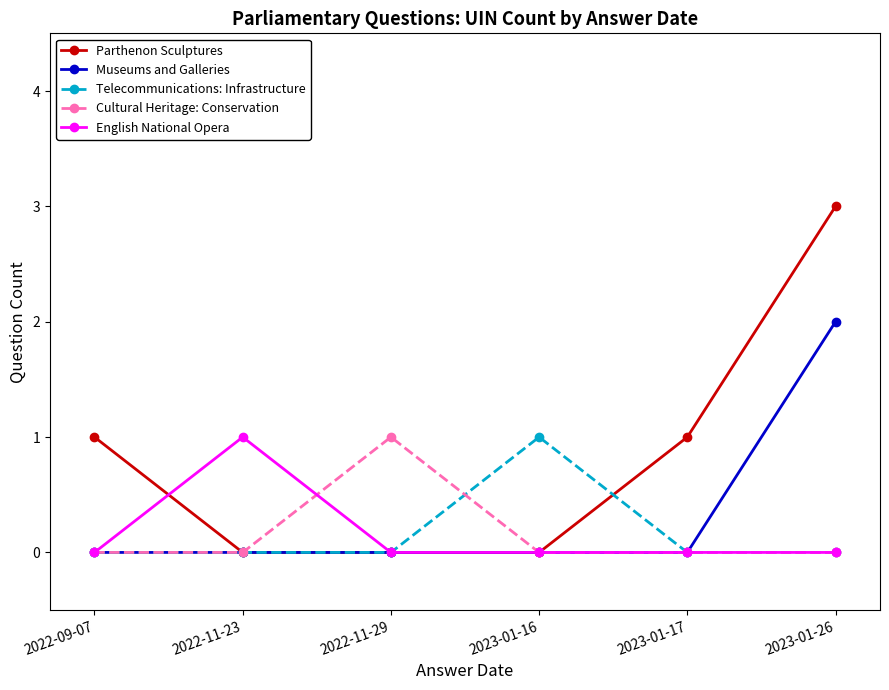

Reading left to right, list all the values displayed in this chart.

Parthenon Sculptures: 1	0	0	0	1	3
Museums and Galleries: 0	0	0	0	0	2
Telecommunications: Infrastructure: 0	0	0	1	0	0
Cultural Heritage: Conservation: 0	0	1	0	0	0
English National Opera: 0	1	0	0	0	0